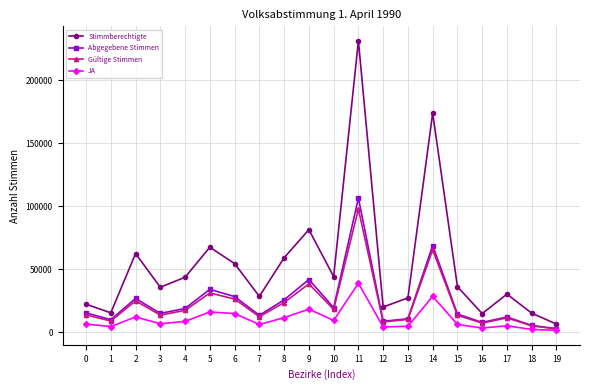

How many values in the Gültige Stimmen series are below 13810?

10